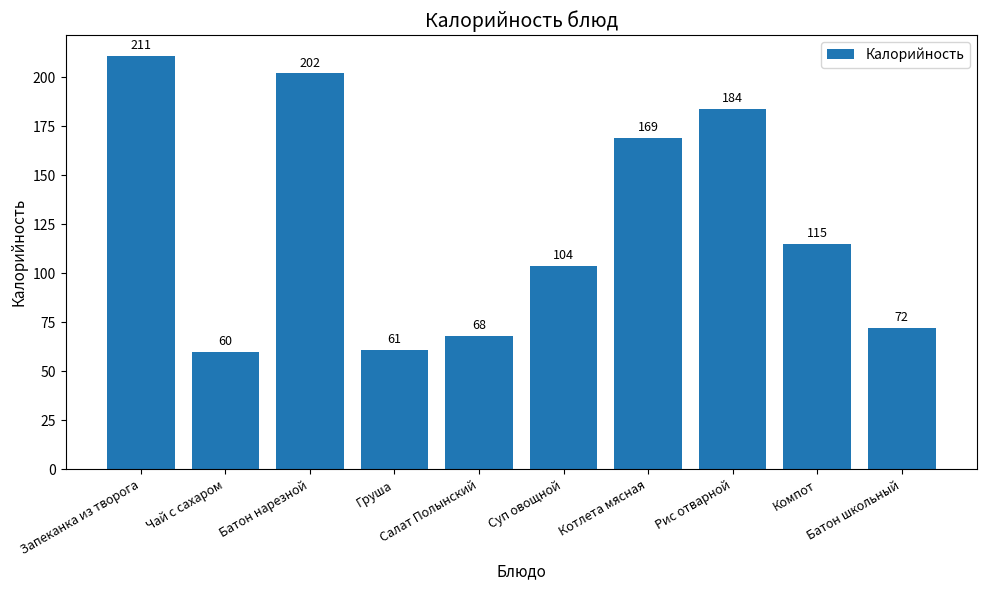

What is the change in value from Батон нарезной to Салат Полынский?

-134